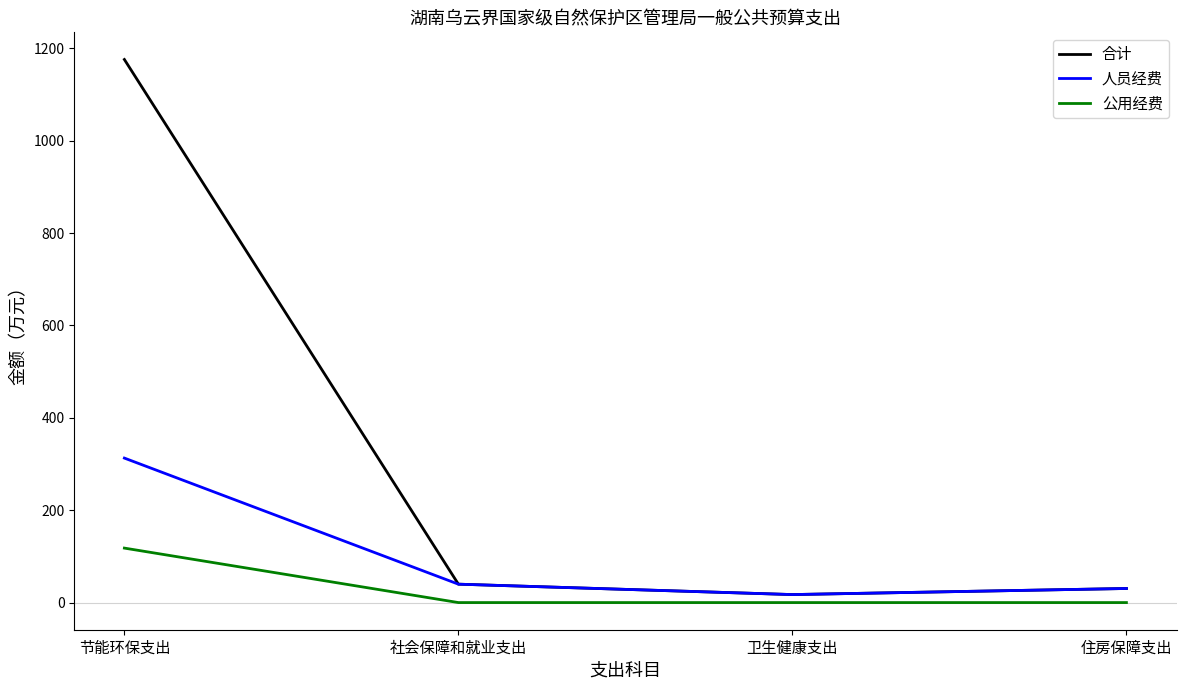

The 公用经费 series shows 58.9 at 住房保障支出. True or false?

False